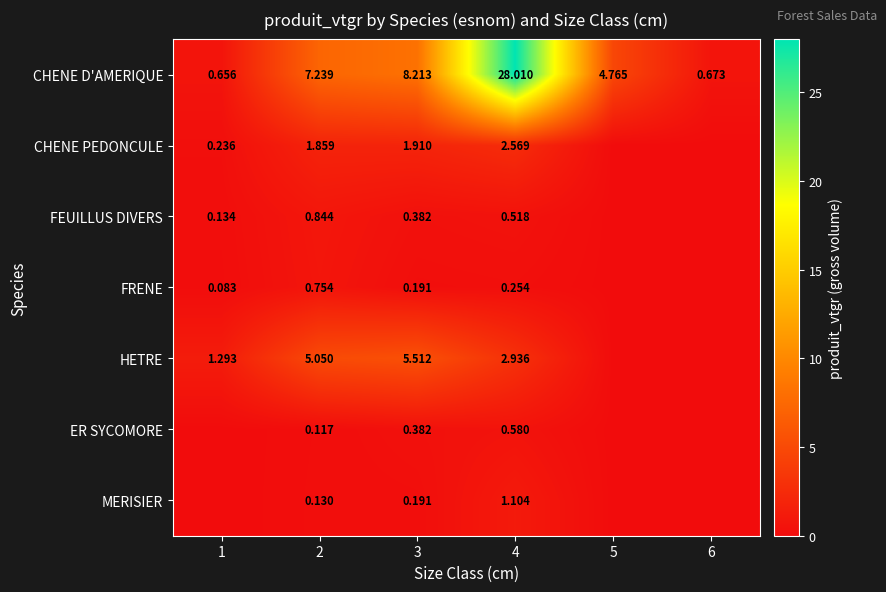

At which category is the sum across all series the highest?

4